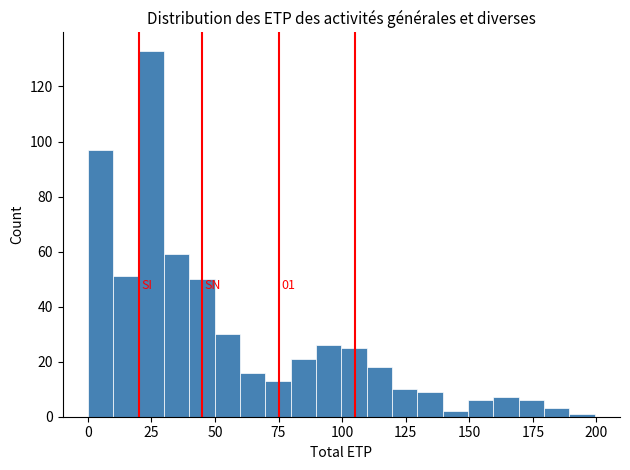

Around what value on the x-axis is the tallest bar? Give the approximate position of its centre, as read against the axis.

25